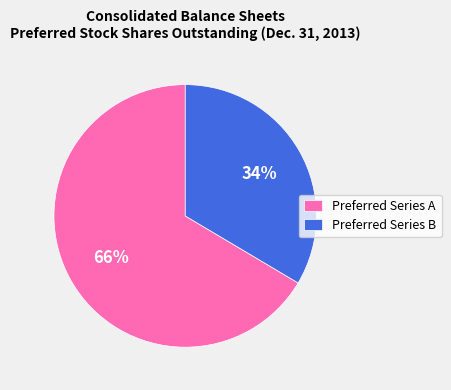

The Preferred Series B slice represents 19% of the pie. True or false?

False